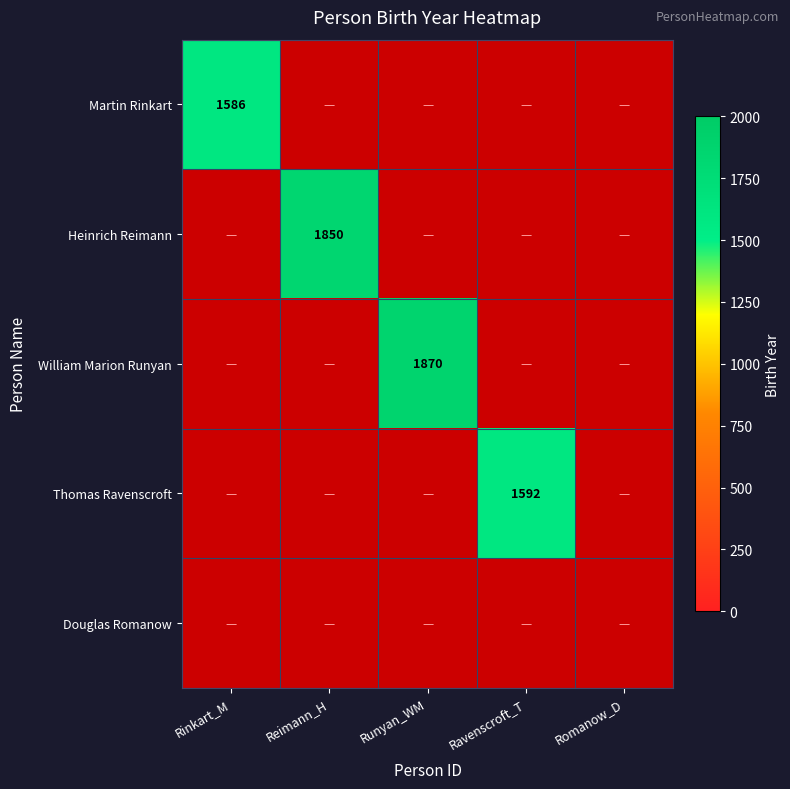

Is it true that Thomas Ravenscroft equals 2824 at Ravenscroft_T?

False